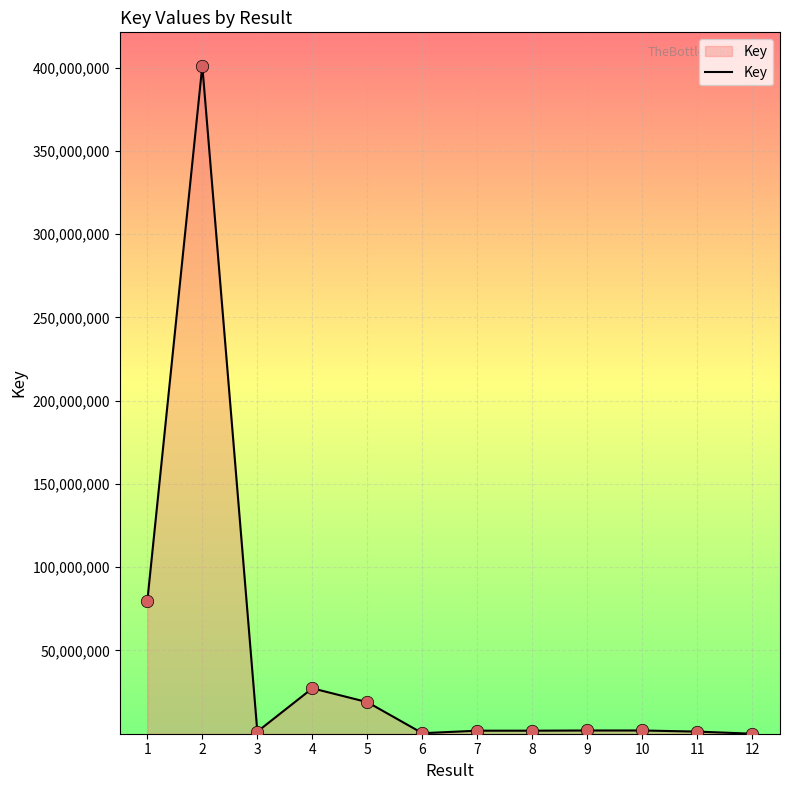

What is the ratio of the value at 6 to the value at 3?

0.2